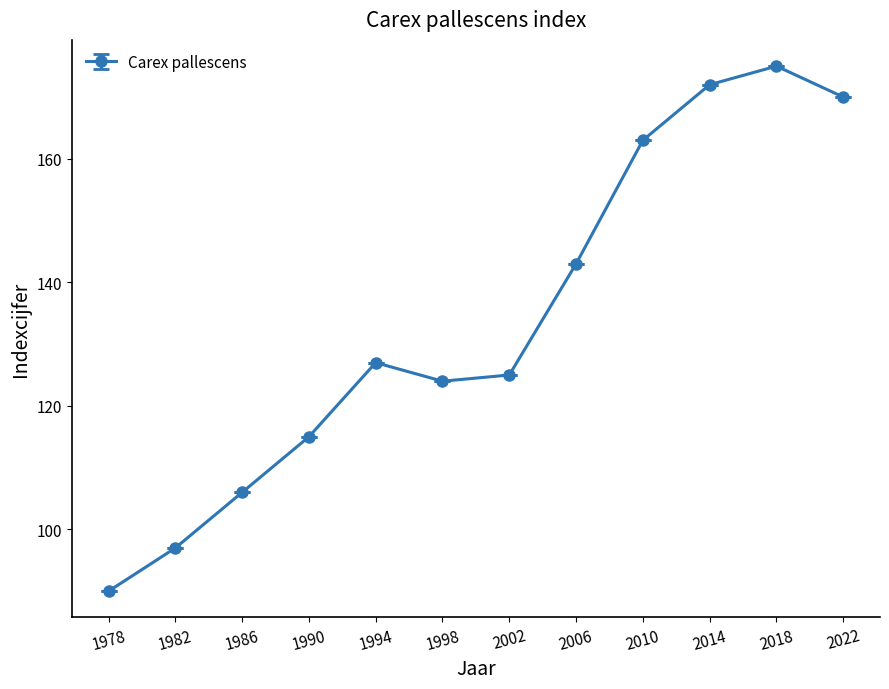

Is this an area chart (filled region under the line)?

No